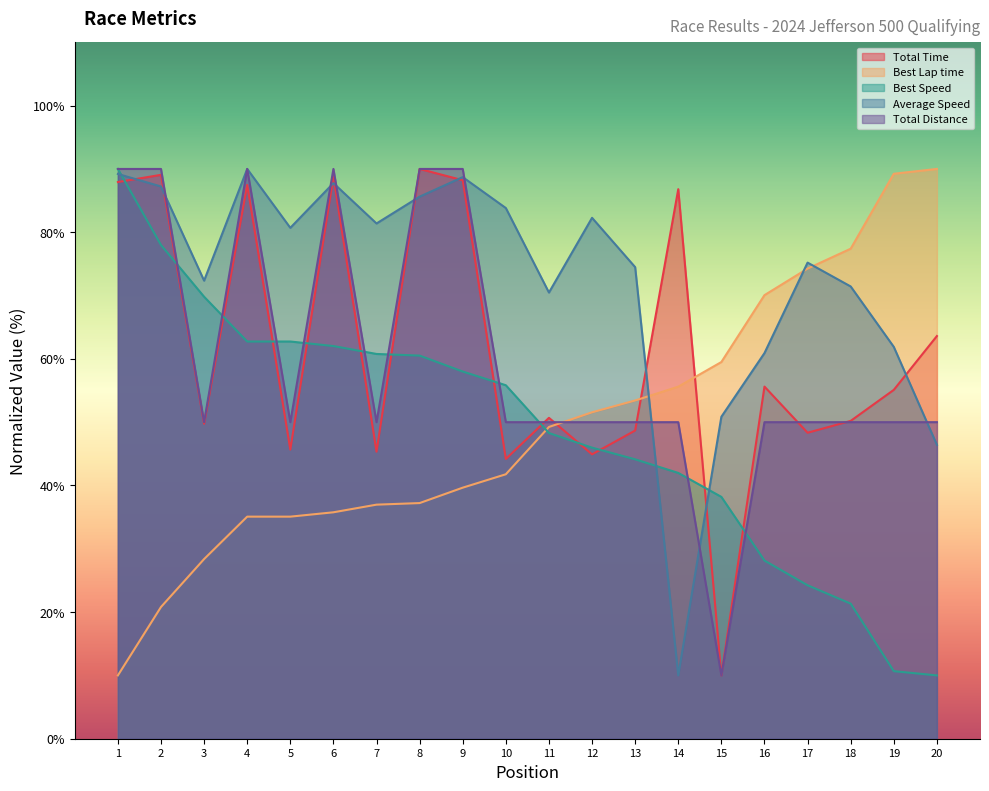

Is it true that Best Lap time equals 47.1 at 17?

False